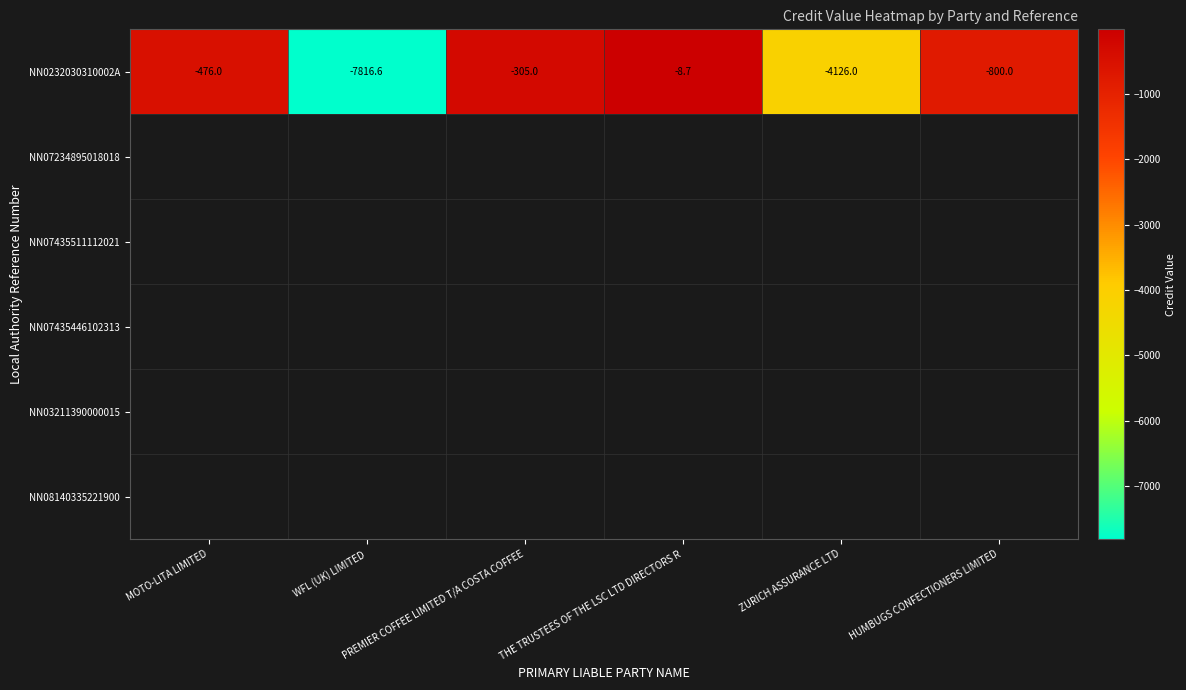

Reading left to right, what are all the values shown in this chart?

MOTO-LITA LIMITED=-476.0	WFL (UK) LIMITED=-7816.6	PREMIER COFFEE LIMITED T/A COSTA COFFEE=-305.0	THE TRUSTEES OF THE LSC LTD DIRECTORS R=-8.7	ZURICH ASSURANCE LTD=-4126.0	HUMBUGS CONFECTIONERS LIMITED=-800.0